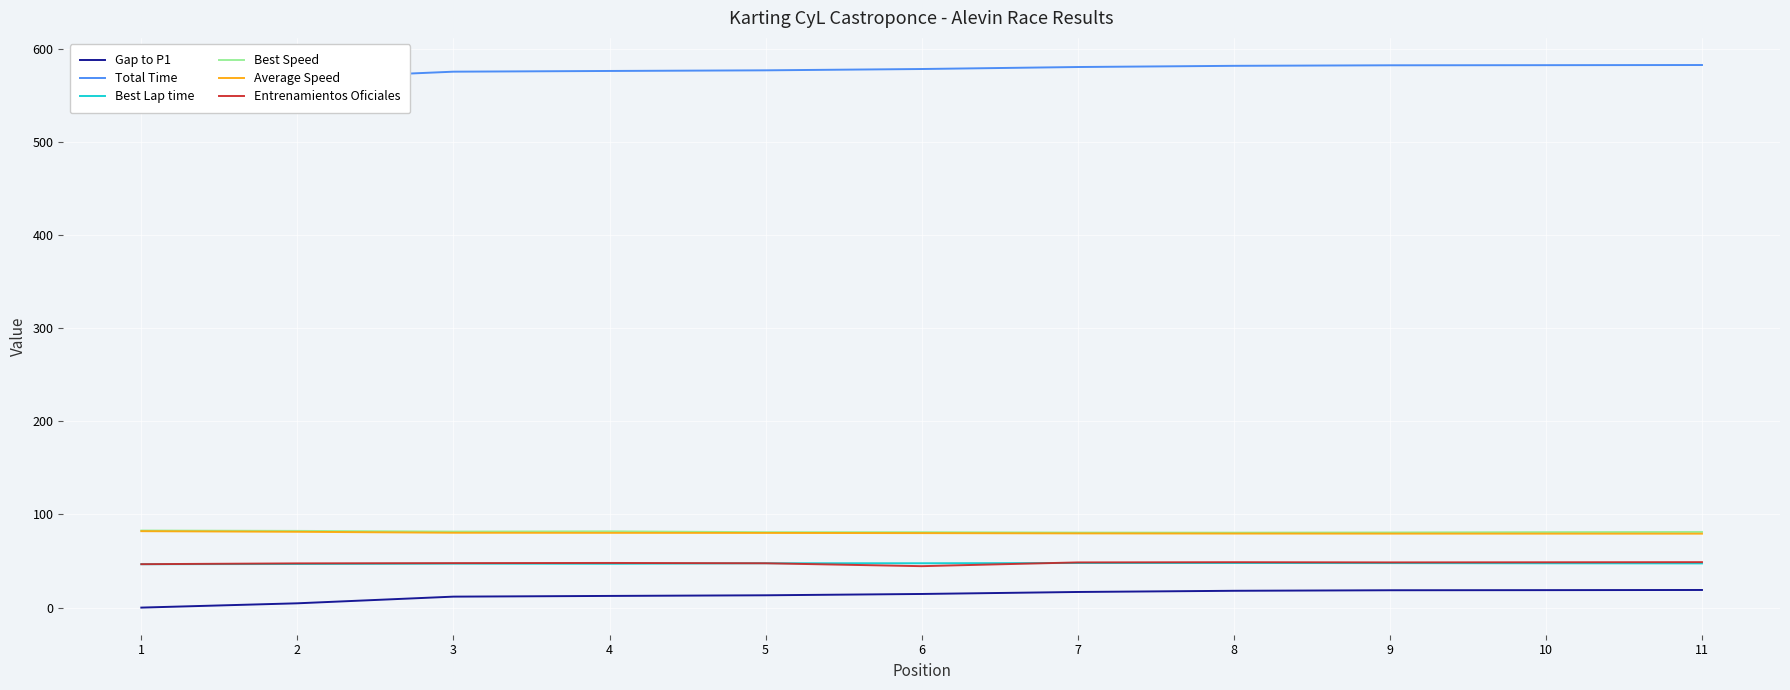

List the series in order of their peak value, lowest first.

Gap to P1, Best Lap time, Entrenamientos Oficiales, Average Speed, Best Speed, Total Time